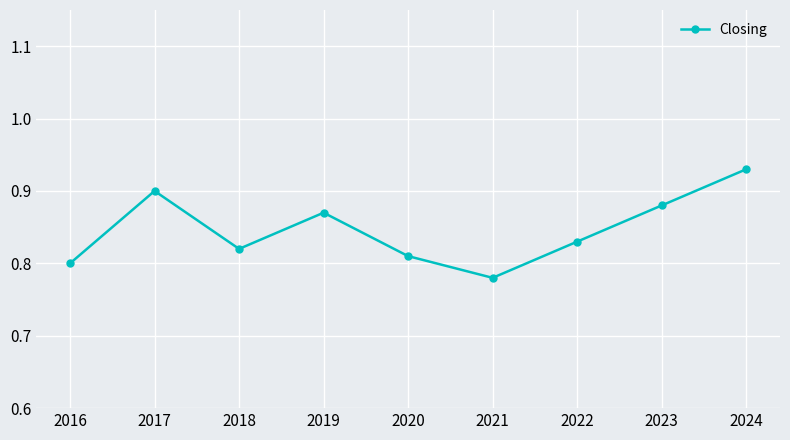

The value at 2022 is 0.5. True or false?

False